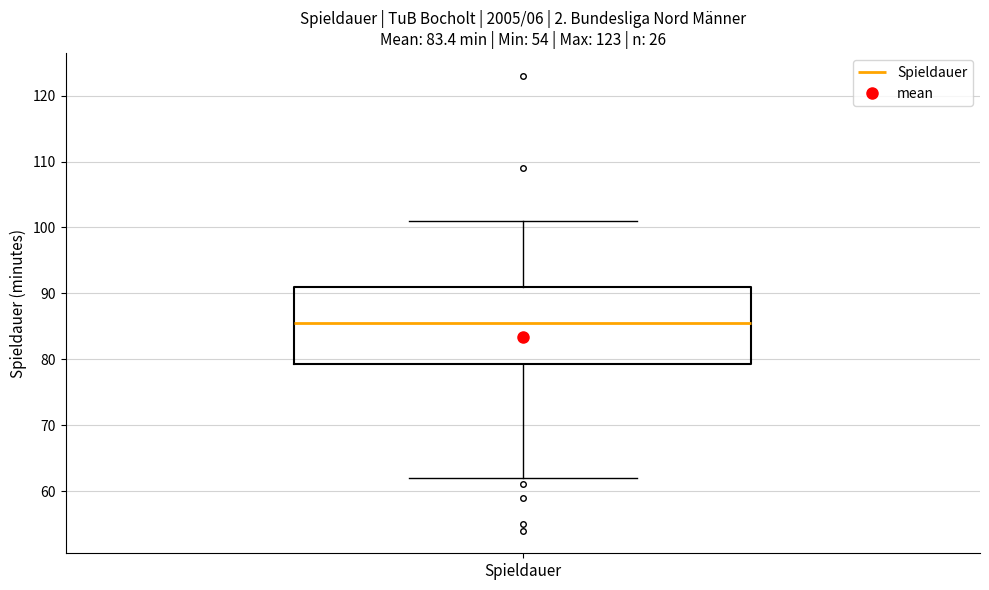

Where does the median line of the box for Spieldauer sit on the y-axis? The values are not printed on the chart, so give them approximately, as read against the axis.

86